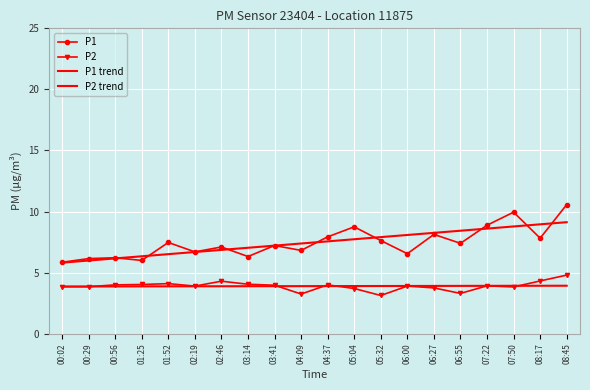

Where is P1 nearest to the value 8?

04:37